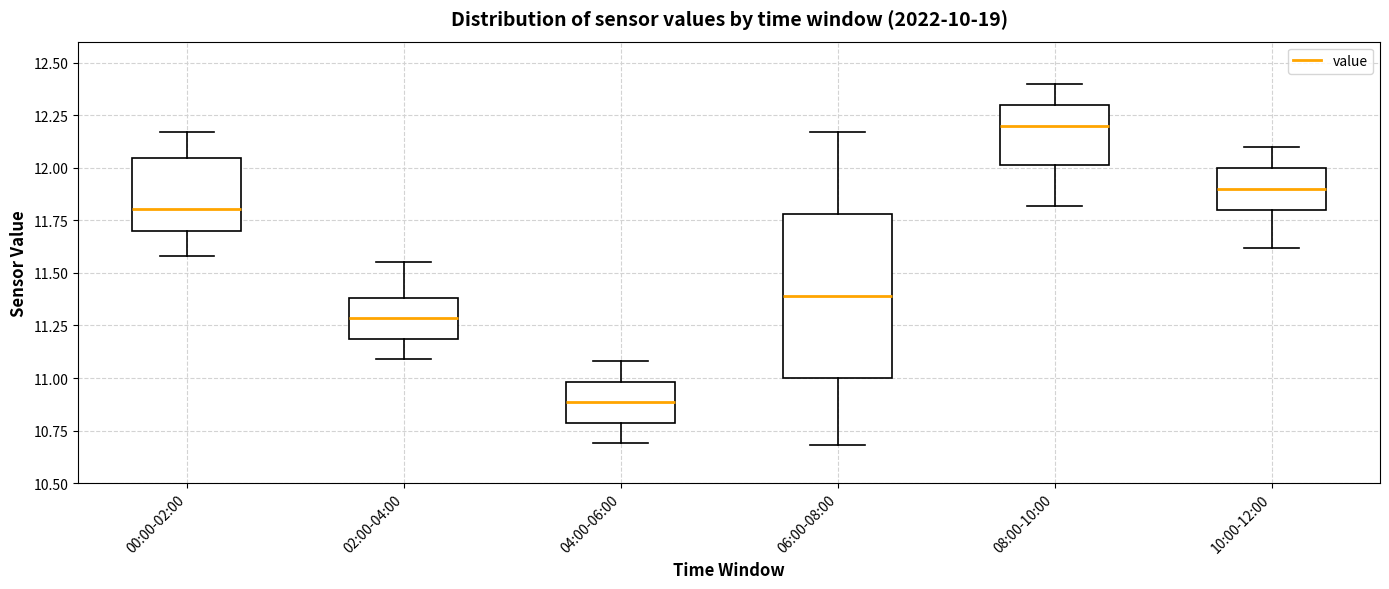

Reading left to right, transcribe this box plot: for each box, give where its median line is, the range the box spans, and where its two whiskers end, as read against the y-axis. The values are not printed on the chart, so give them approximately, as read against the axis.

00:00-02:00: median 11.80, box 11.70 to 12.05, whiskers 11.60 to 12.15
02:00-04:00: median 11.30, box 11.20 to 11.40, whiskers 11.10 to 11.55
04:00-06:00: median 10.90, box 10.80 to 11.00, whiskers 10.70 to 11.10
06:00-08:00: median 11.40, box 11.00 to 11.80, whiskers 10.70 to 12.15
08:00-10:00: median 12.20, box 12.00 to 12.30, whiskers 11.80 to 12.40
10:00-12:00: median 11.90, box 11.80 to 12.00, whiskers 11.60 to 12.10